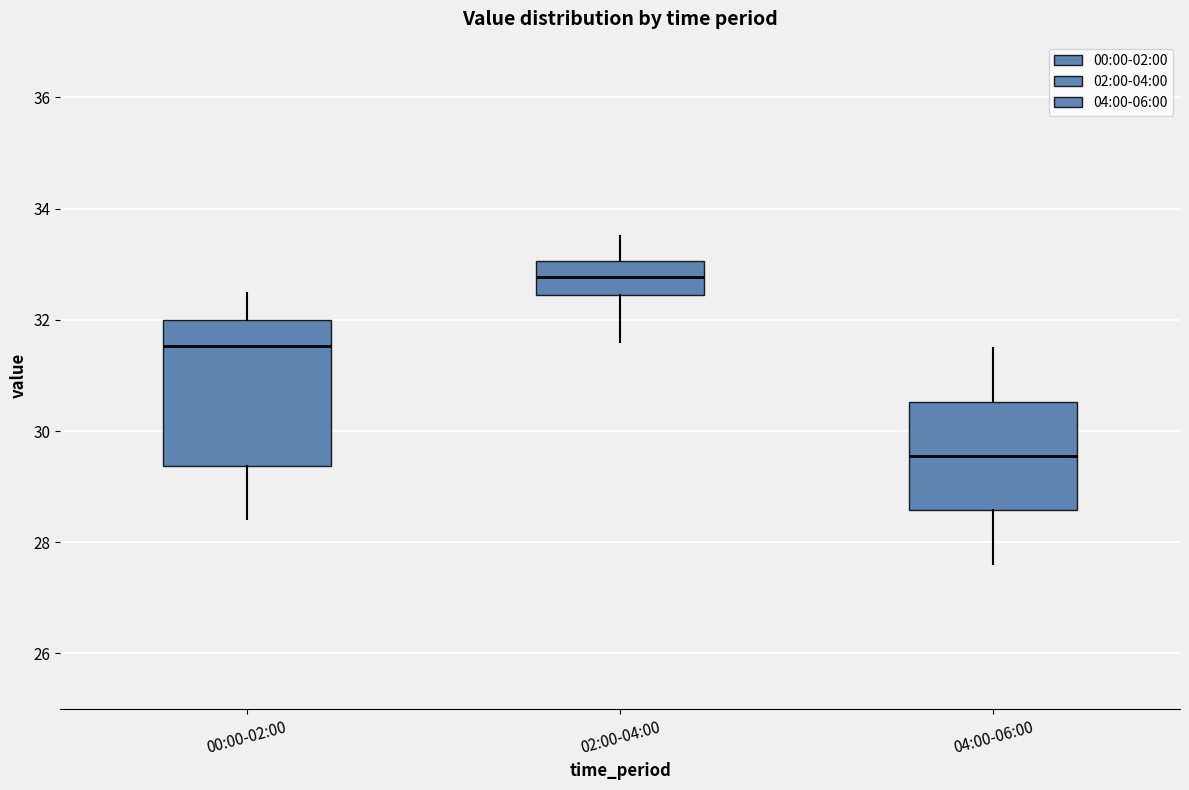

Which box is the tallest, from its lower edge to its upper edge?

00:00-02:00